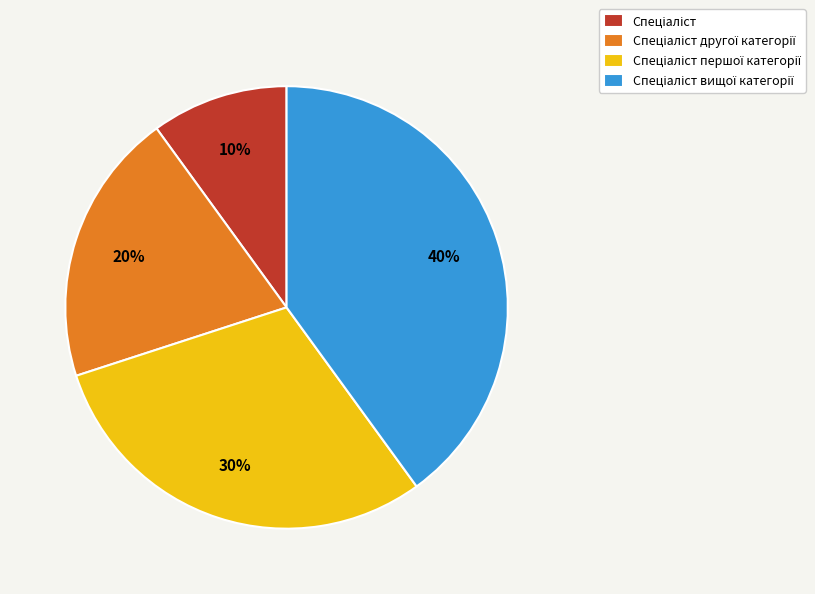

Is there a majority slice in this chart?

No